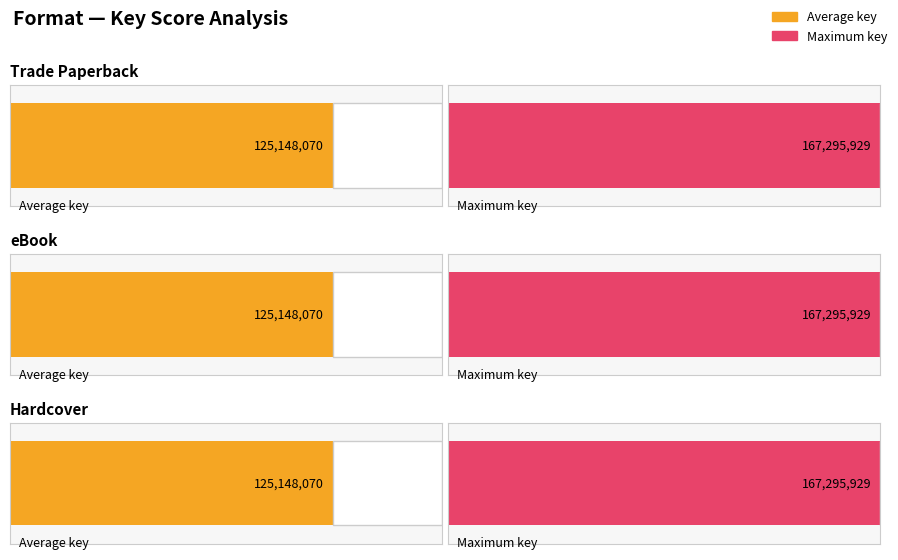

Which series has the largest range (max minus min)?

Trade Paperback